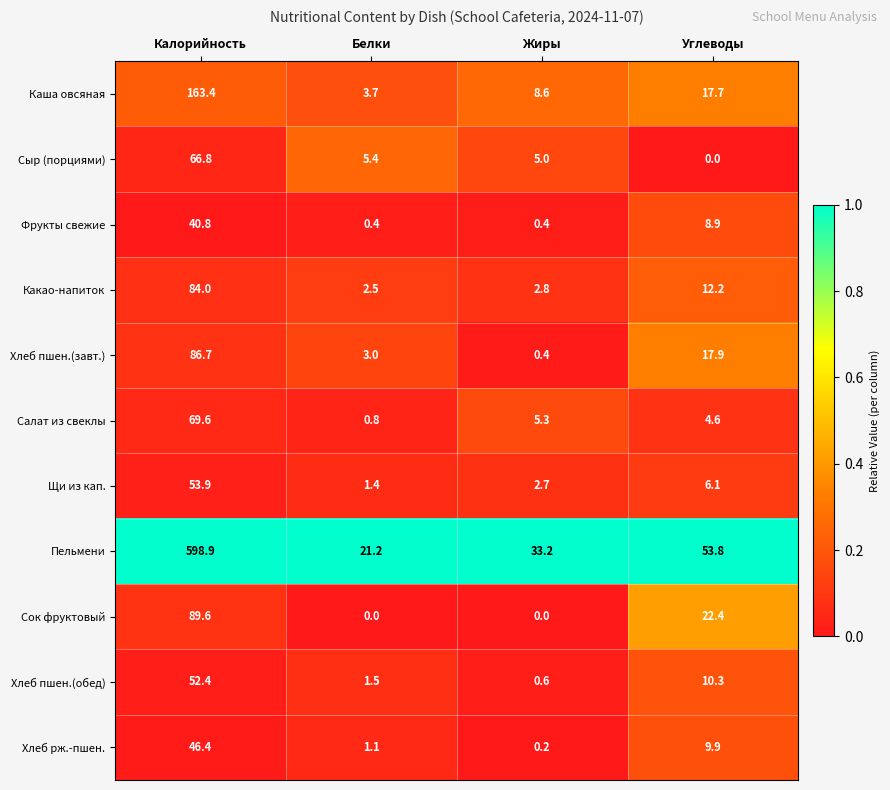

Which series has the largest range (max minus min)?

Пельмени